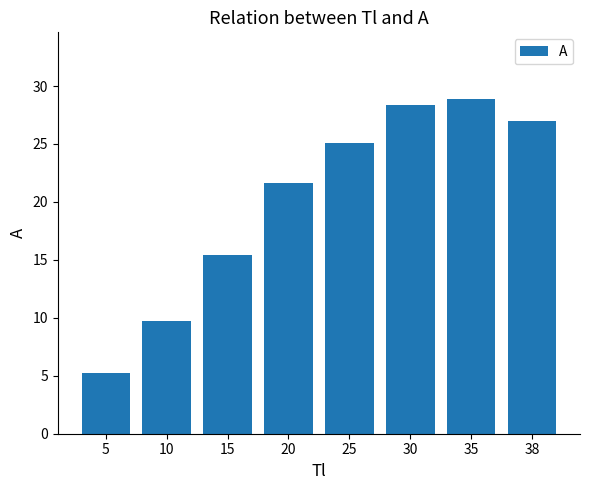

The value at 20 is 21.6. True or false?

True